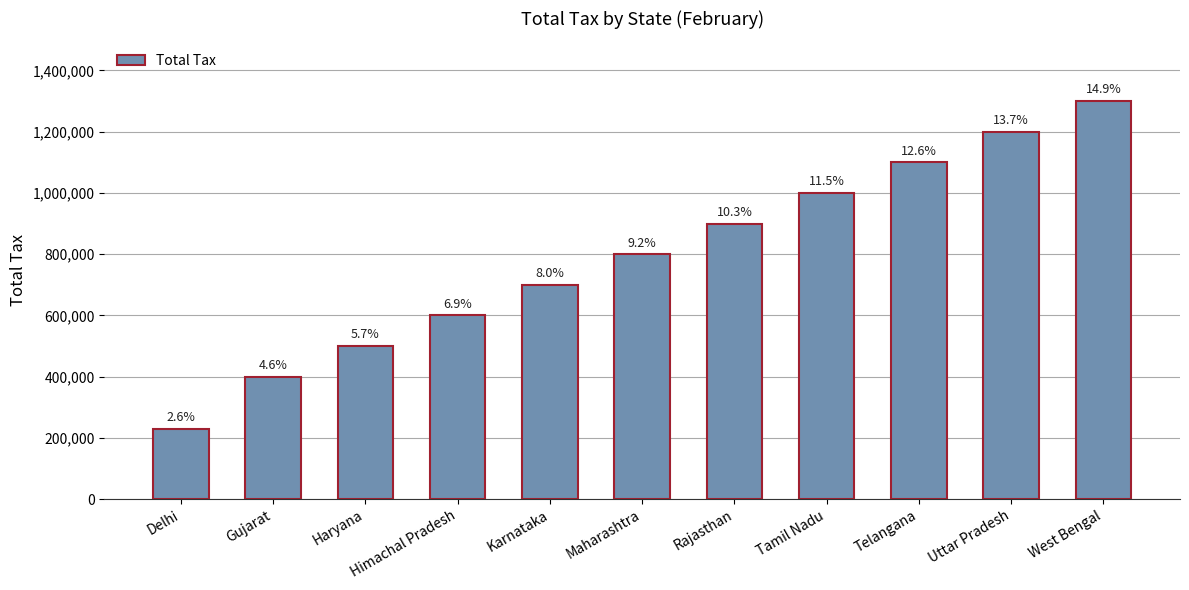

What is the sum of all values?

8730000